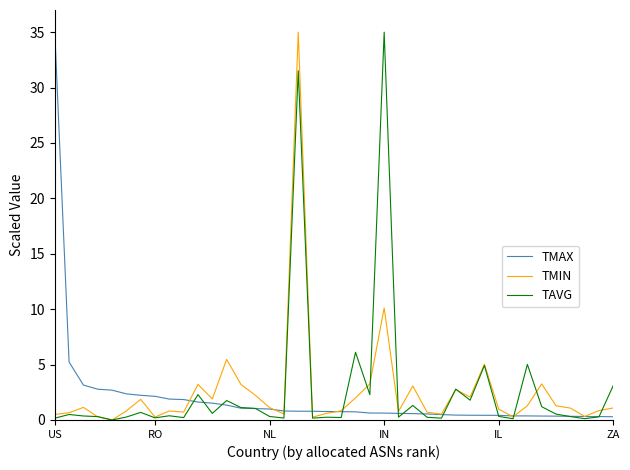

What is the maximum value for TAVG?

35.0